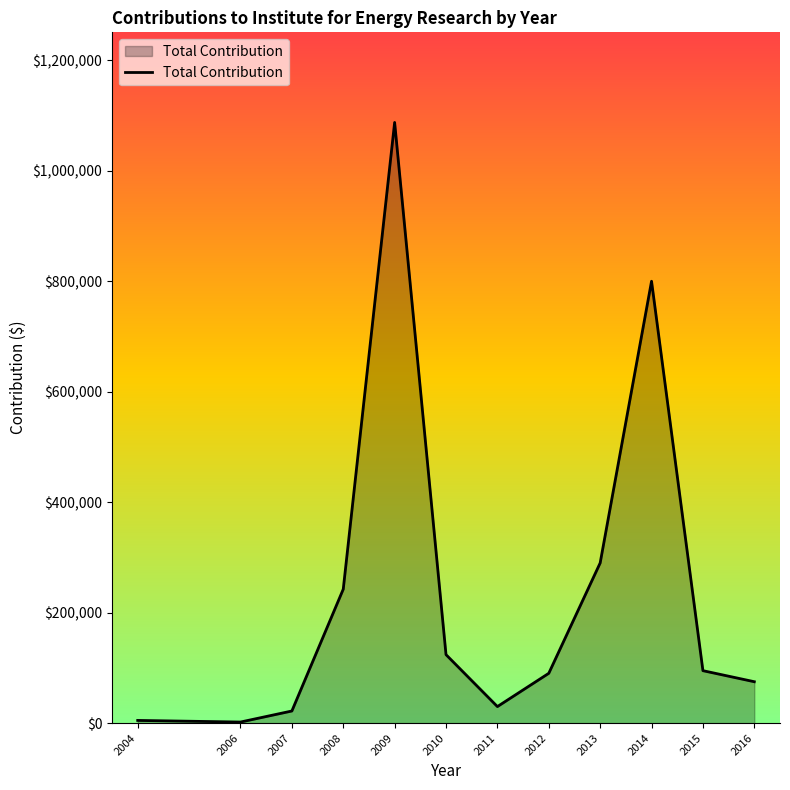

What is the greatest value displayed?

1087500